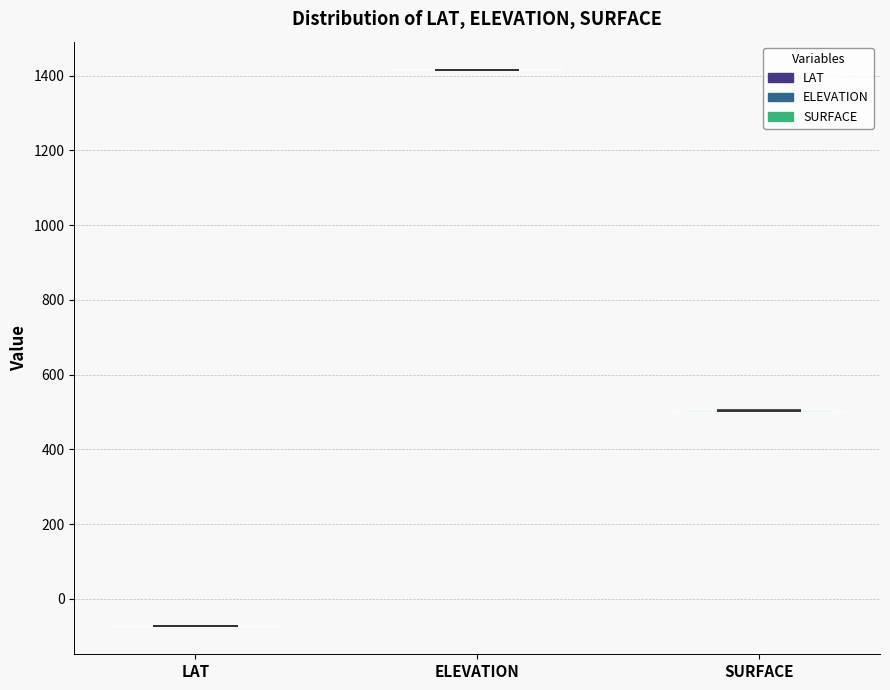

Reading left to right, read every violin against the y-axis: where its median line is, and the lowest and highest points it reaches. The values are not printed on the chart, so give them approximately, as read against the axis.

LAT: median line -80, lowest point -80, highest point -80
ELEVATION: median line 1420, lowest point 1420, highest point 1420
SURFACE: median line 500, lowest point 500, highest point 500